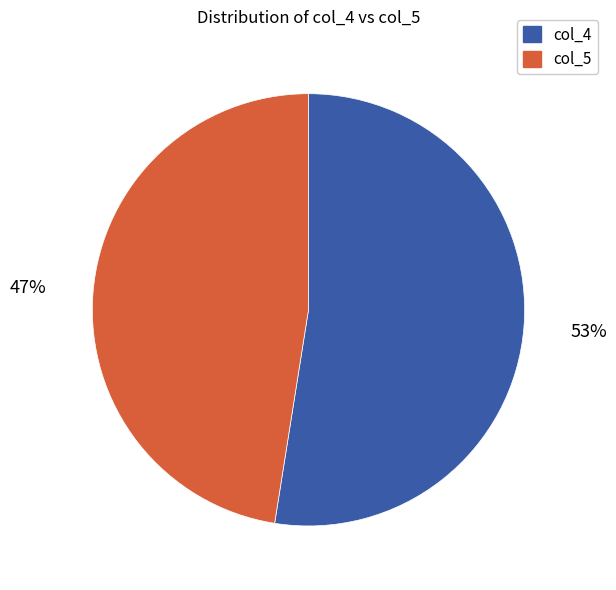

What percentage is the col_5 slice, to the nearest percent?

47%